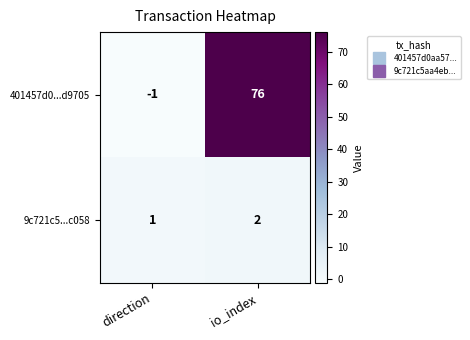

Reading left to right, transcribe all the data shown in this chart.

401457d0...d9705: direction=-1	io_index=76
9c721c5...c058: direction=1	io_index=2